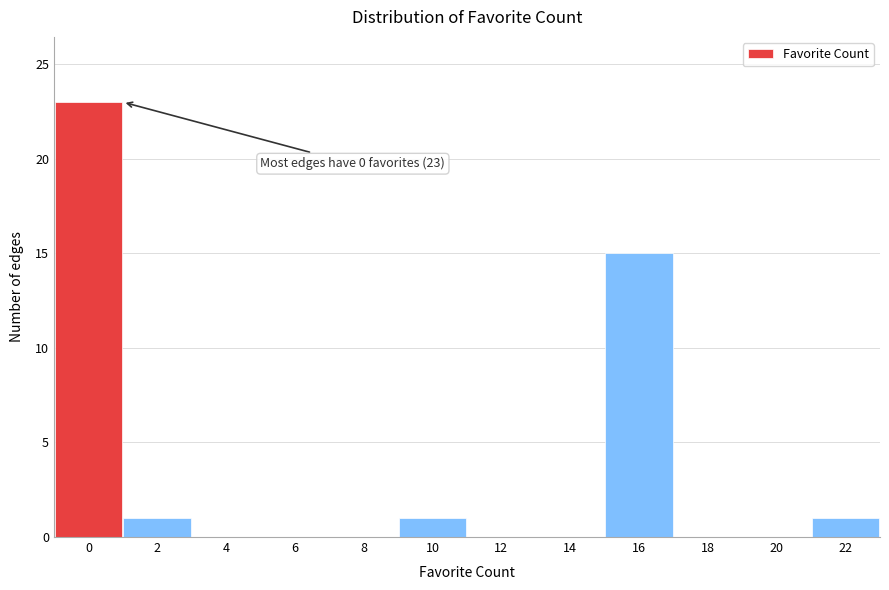

Reading right to left, extract all data points from this chart.

22=1	20=0	18=0	16=15	14=0	12=0	10=1	8=0	6=0	4=0	2=1	0=23